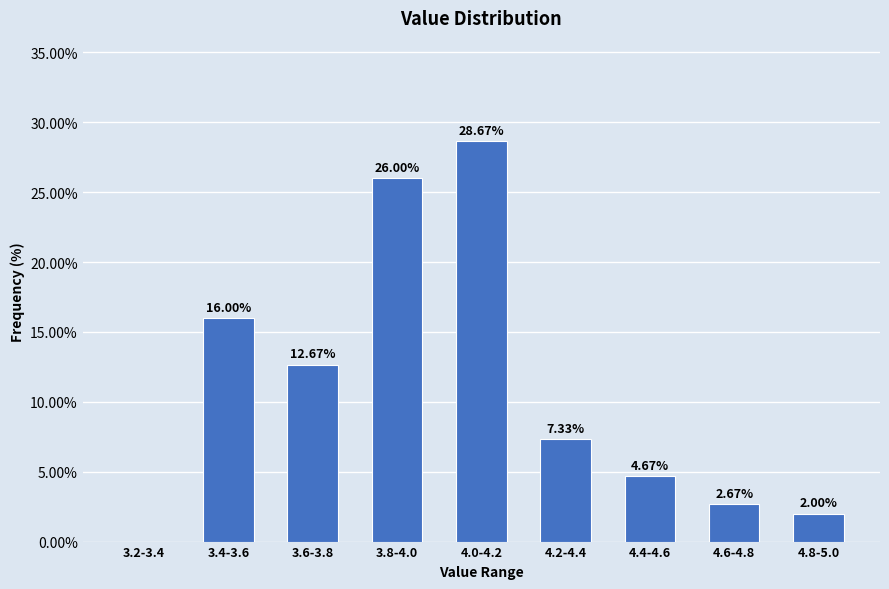

Between 4.6-4.8 and 4.8-5.0, which is larger?

4.6-4.8